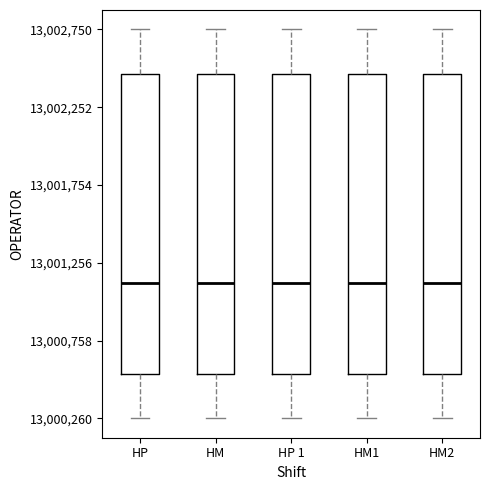

Reading left to right, read every box against the y-axis: the position of its median line, the range the box covers, and the ends of its whiskers. The values are not printed on the chart, so give them approximately, as read against the axis.

HP: median 13001150, box 13000550 to 13002450, whiskers 13000250 to 13002750
HM: median 13001150, box 13000550 to 13002450, whiskers 13000250 to 13002750
HP 1: median 13001150, box 13000550 to 13002450, whiskers 13000250 to 13002750
HM1: median 13001150, box 13000550 to 13002450, whiskers 13000250 to 13002750
HM2: median 13001150, box 13000550 to 13002450, whiskers 13000250 to 13002750